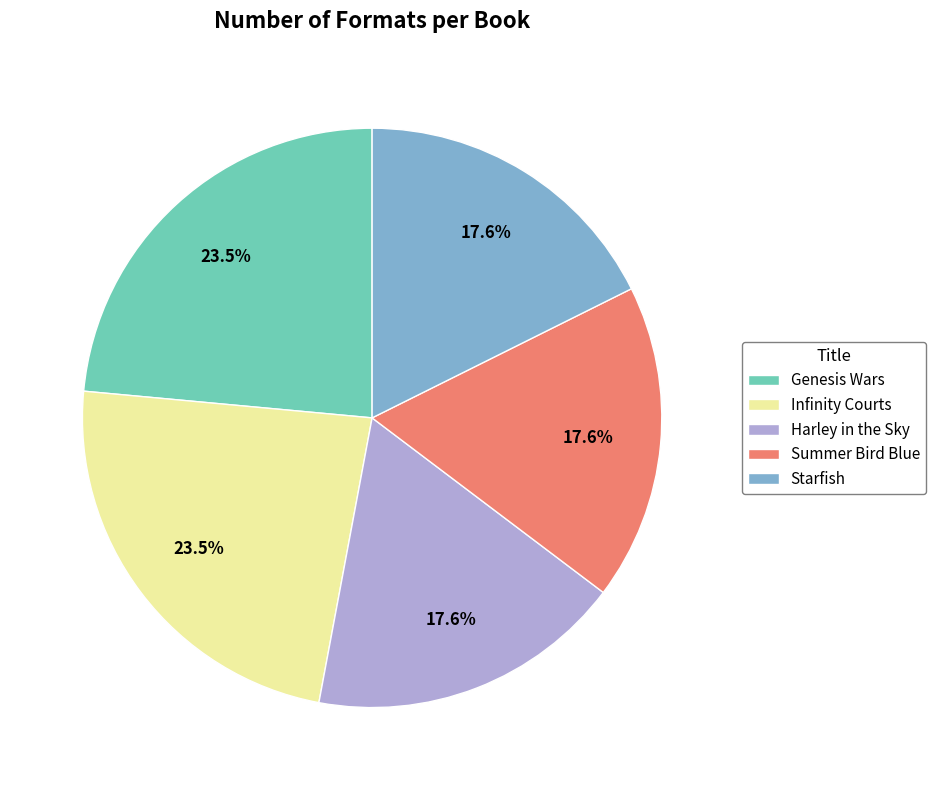

Does any single category account for the majority?

No